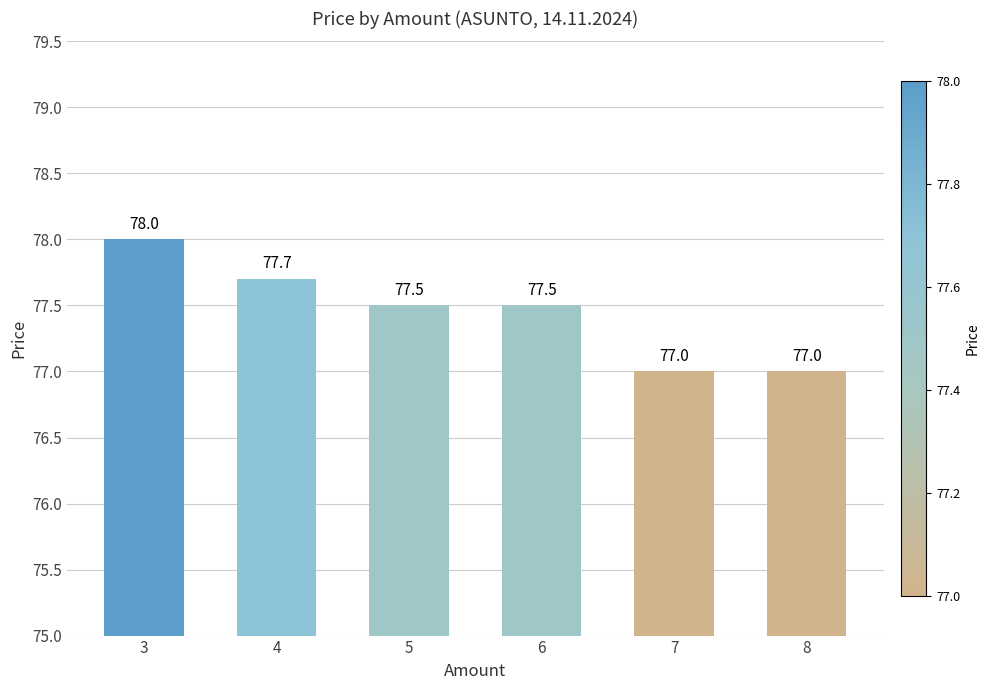

Reading left to right, transcribe all the data shown in this chart.

3=78.0	4=77.7	5=77.5	6=77.5	7=77.0	8=77.0